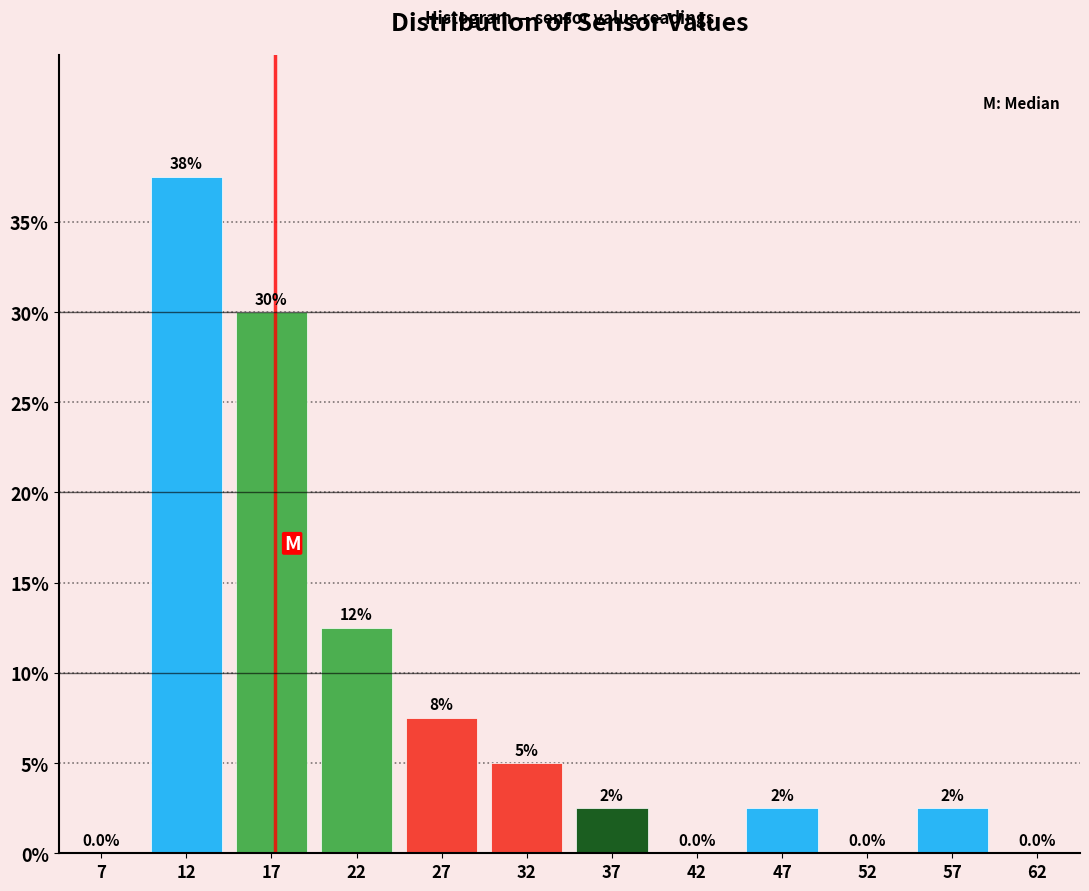

Which range on the x-axis has the tallest bar?

10 to 15